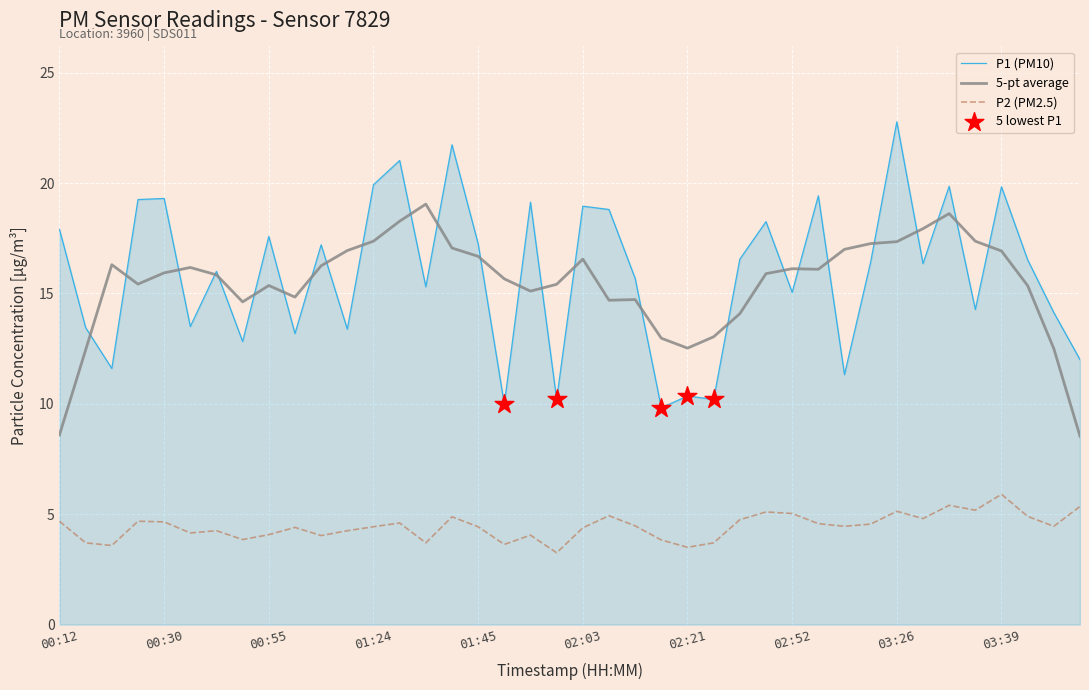

Which series has the widest spread of values?

P1 (PM10)